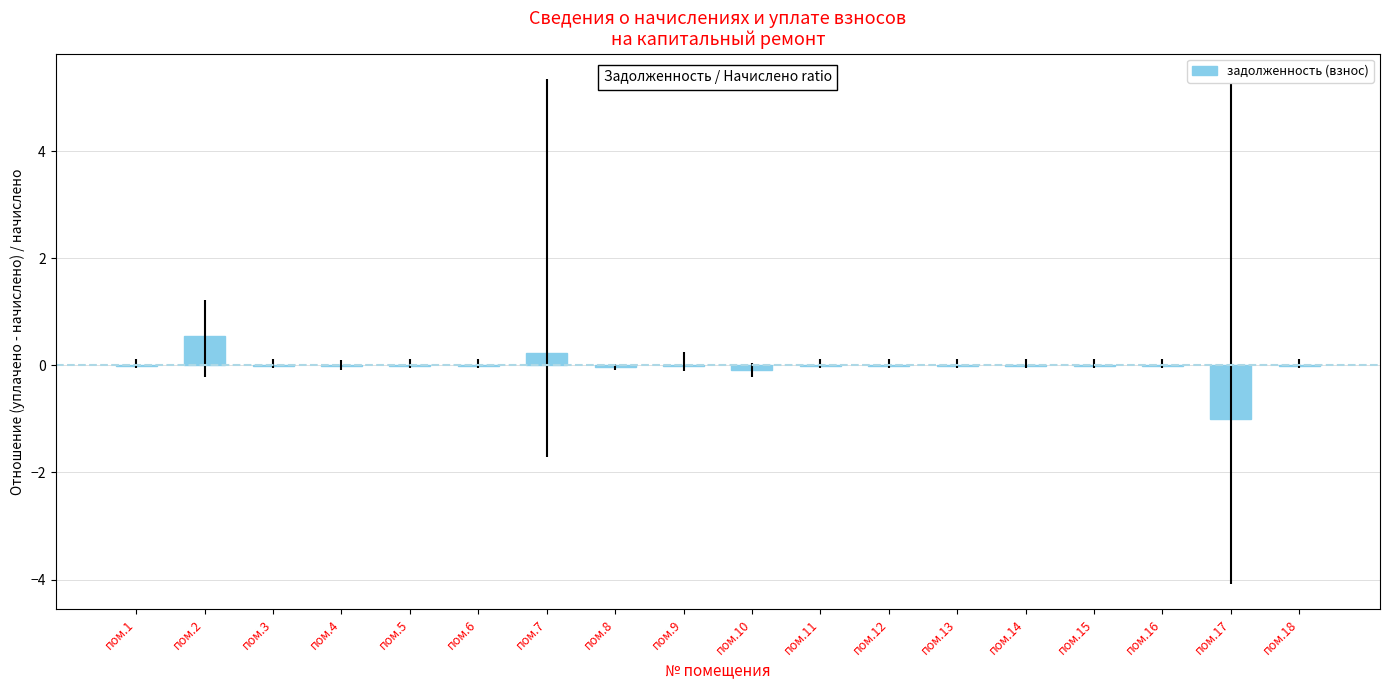

How many categories are shown in the chart?

18